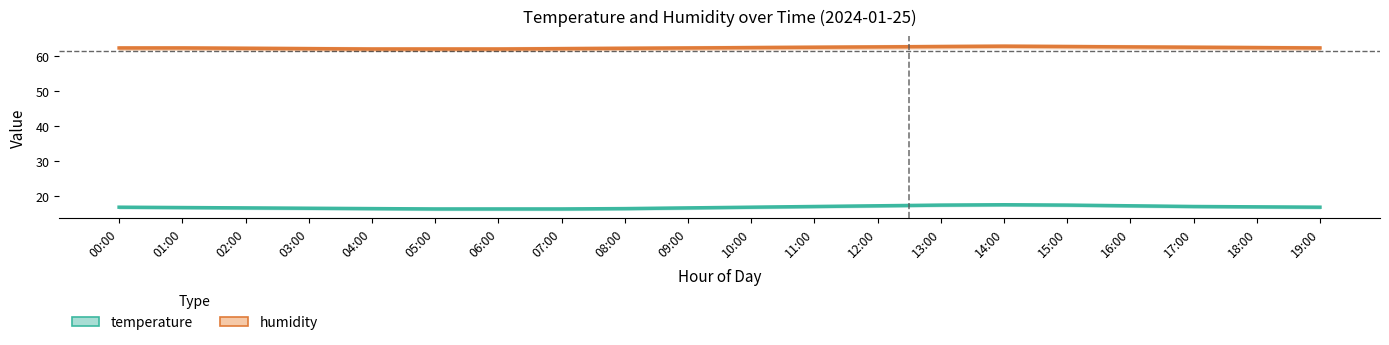

At which label does humidity_upper reach its peak?

14:00